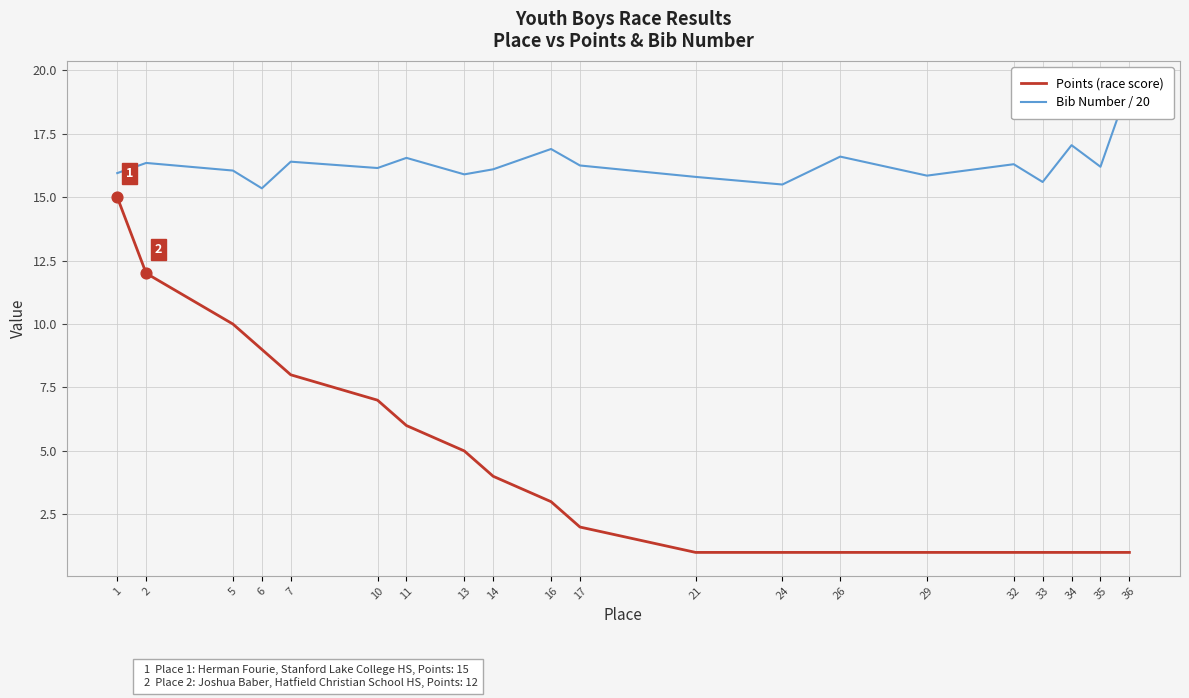

Which series contains the lowest Y value?

Points (race score)